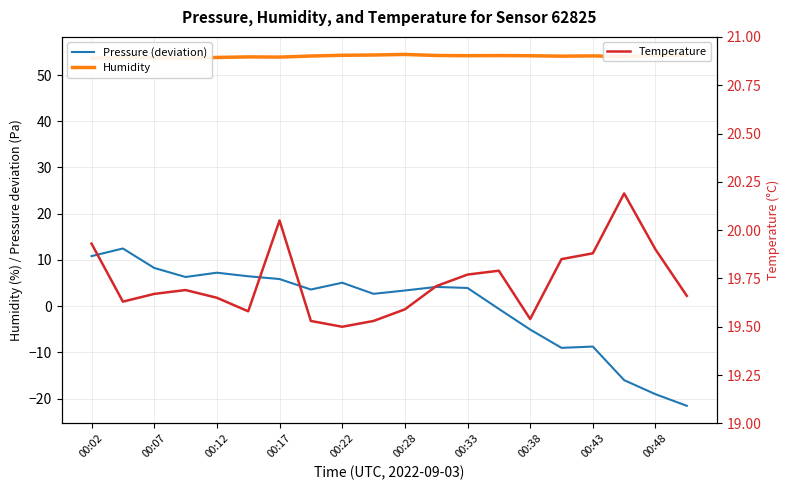

What is the highest value of the Temperature series?

20.2